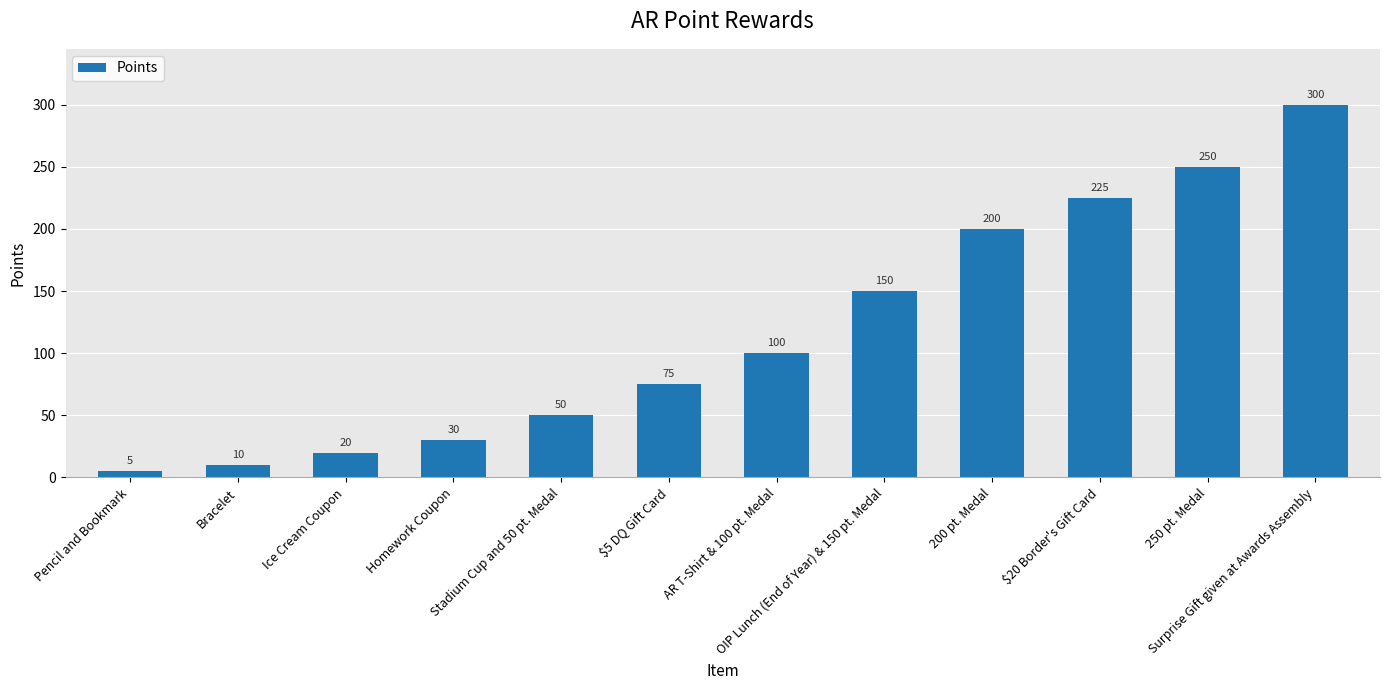

What is the value of the 4th bar from the left?

30